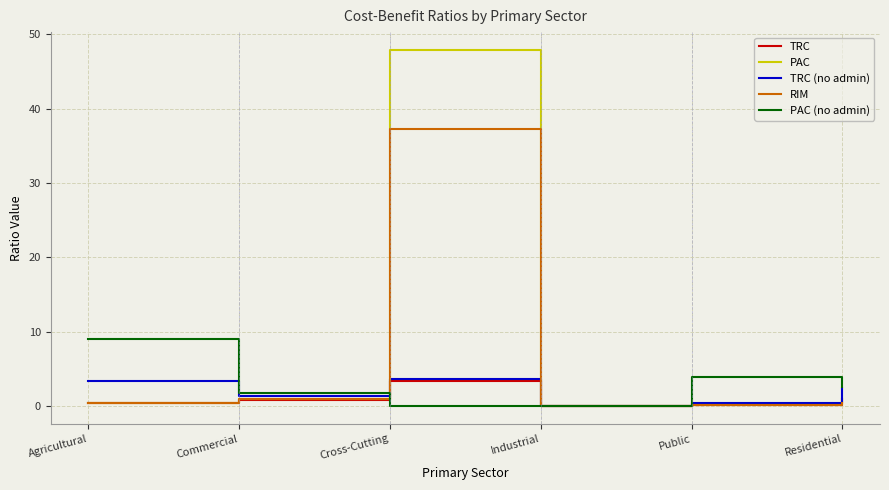

What is the highest value of the PAC (no admin) series?

9.0